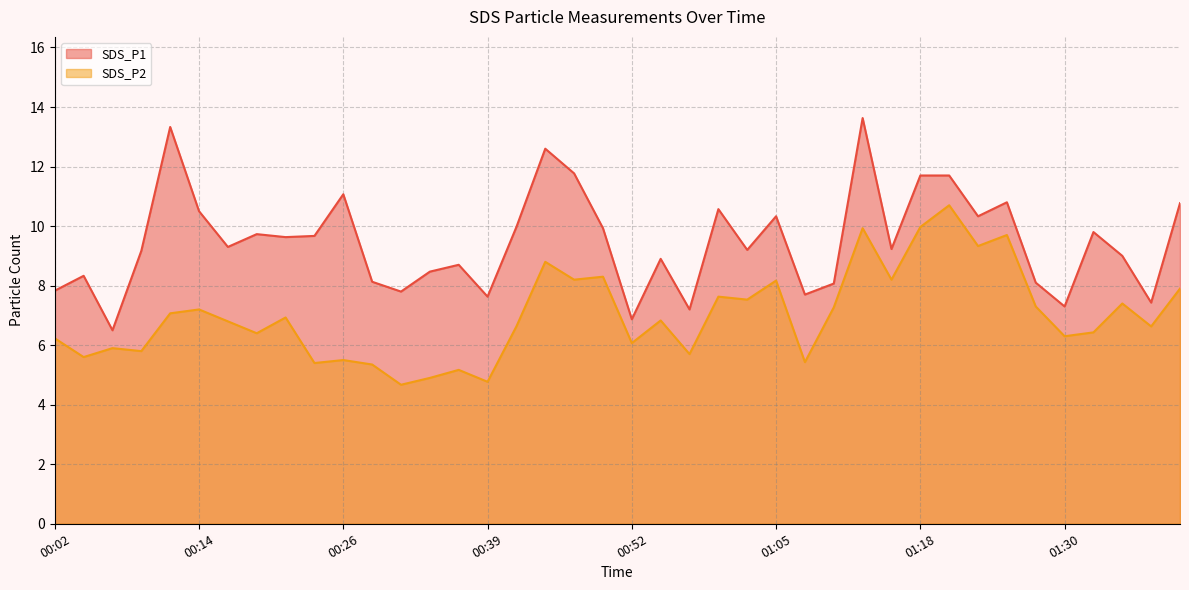

Reading left to right, list all the values displayed in this chart.

SDS_P1: 7.8	8.3	6.5	9.2	13.3	10.5	9.3	9.7	9.6	9.7	11.1	8.1	7.8	8.5	8.7	7.6	10.0	12.6	11.8	9.9	6.9	8.9	7.2	10.6	9.2	10.3	7.7	8.1	13.6	9.2	11.7	11.7	10.3	10.8	8.1	7.3	9.8	9.0	7.4	10.8
SDS_P2: 6.2	5.6	5.9	5.8	7.1	7.2	6.8	6.4	6.9	5.4	5.5	5.3	4.7	4.9	5.2	4.8	6.6	8.8	8.2	8.3	6.1	6.8	5.7	7.6	7.5	8.2	5.4	7.3	9.9	8.2	10.0	10.7	9.3	9.7	7.3	6.3	6.4	7.4	6.6	7.9